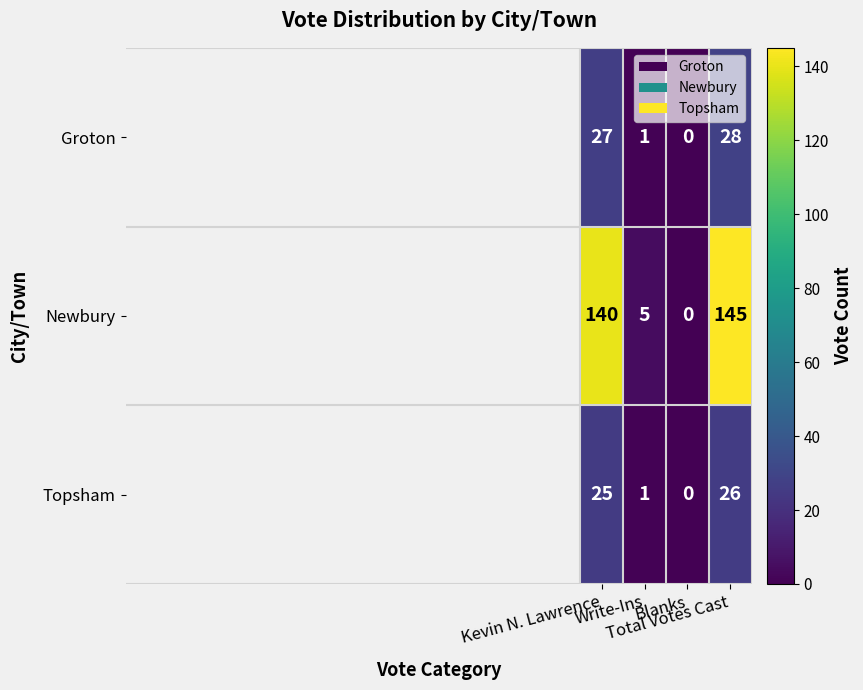

How many categories are shown in the chart?

4